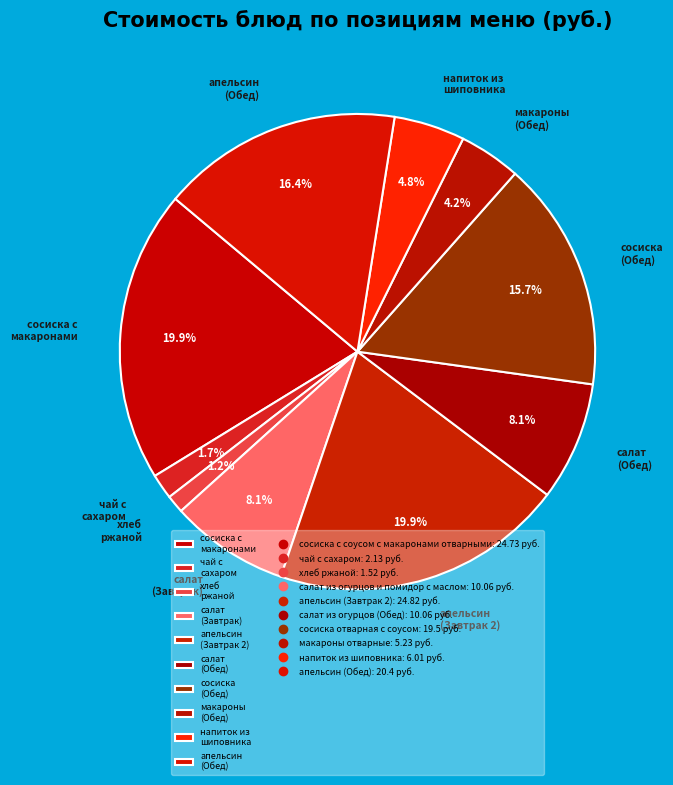

Which has a higher value, апельсин (Обед) or сосиска (Обед)?

апельсин (Обед)